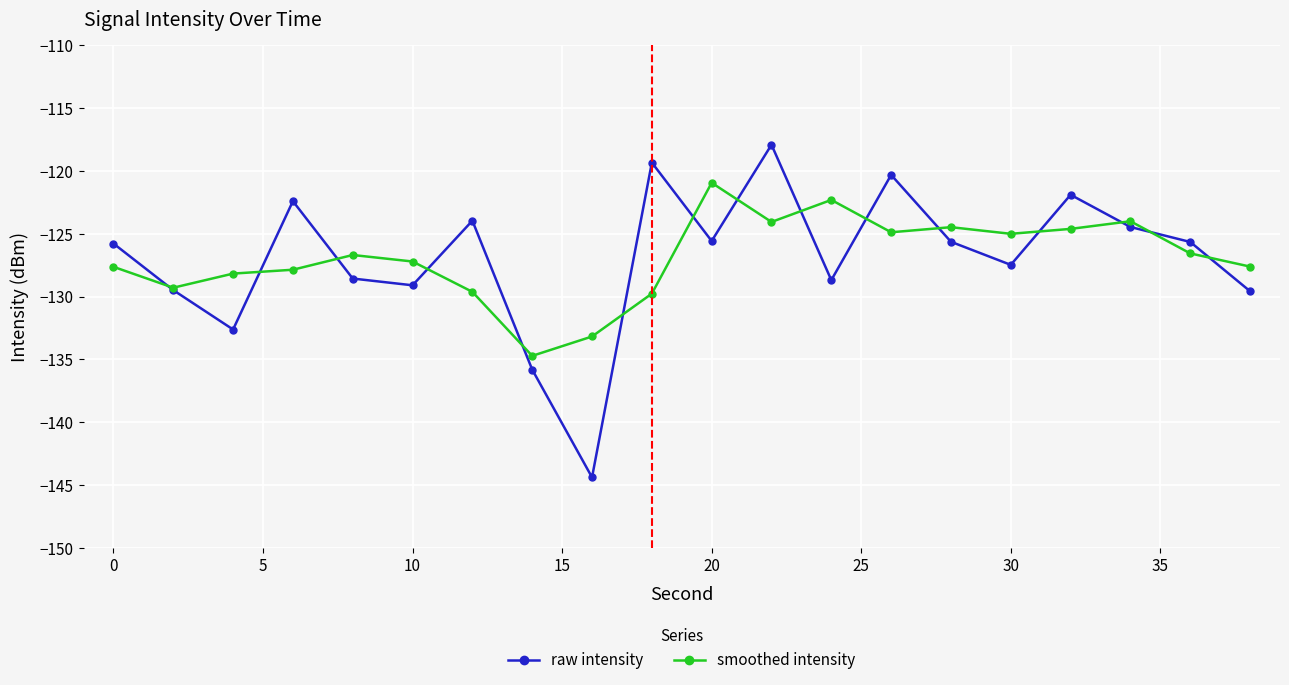

At how many categories does at least one series exceed -132?

18